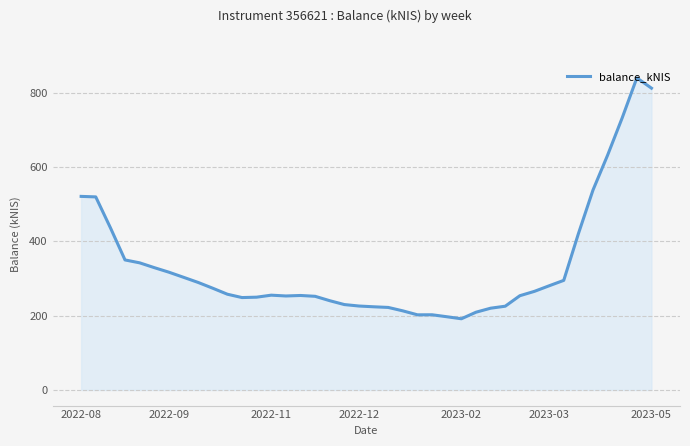

What is the smallest value displayed?

191.6